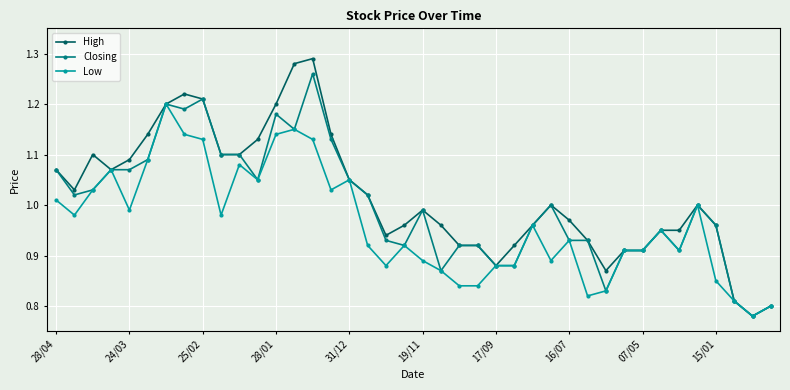

List the series in order of their overall mean, highest first.

High, Closing, Low